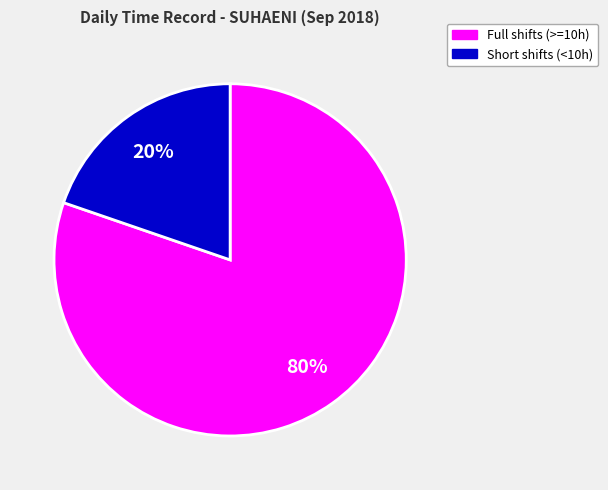

To the nearest percent, what is the average slice percentage?

50%